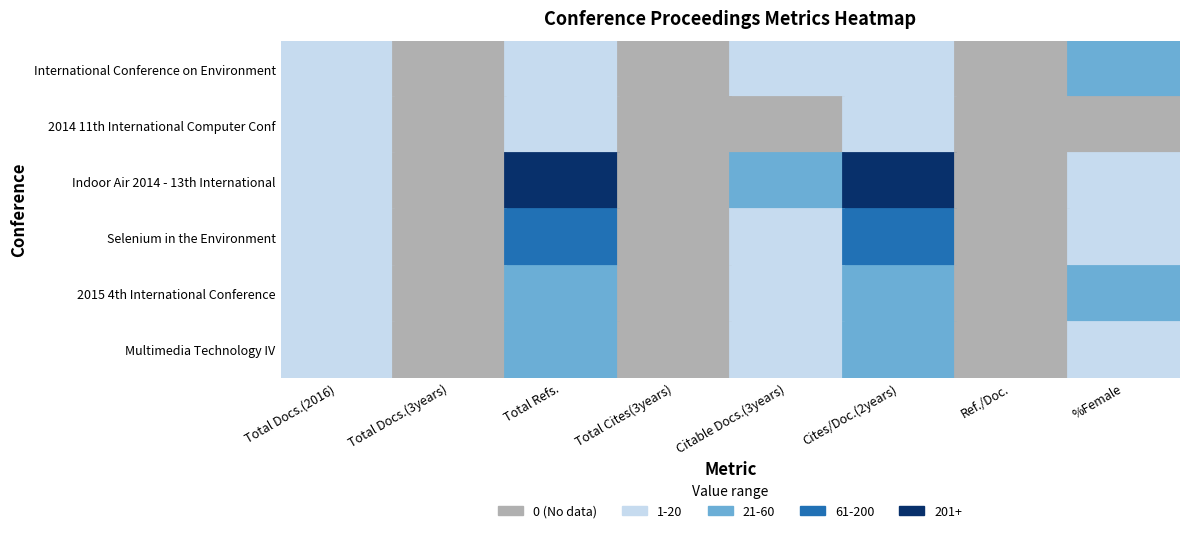

Rank the categories by Selenium in the Environment value from highest to lowest.

Total Refs., Cites/Doc.(2years), %Female, Citable Docs.(3years), Total Docs.(2016), Total Docs.(3years), Total Cites(3years), Ref./Doc.